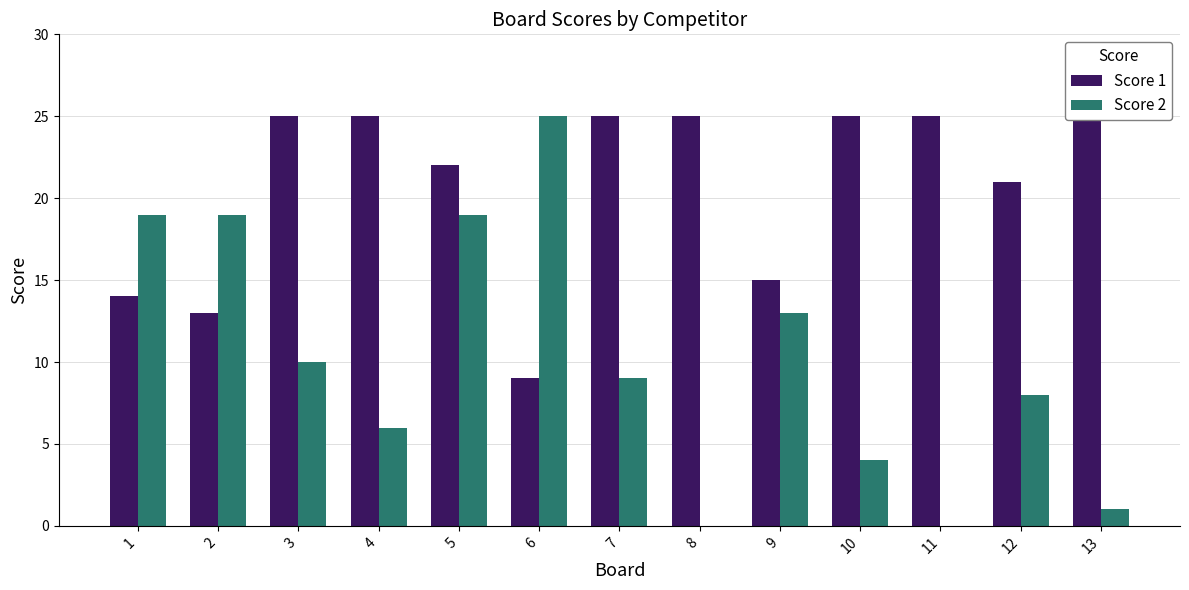

List the series in order of their overall mean, lowest first.

Score 2, Score 1